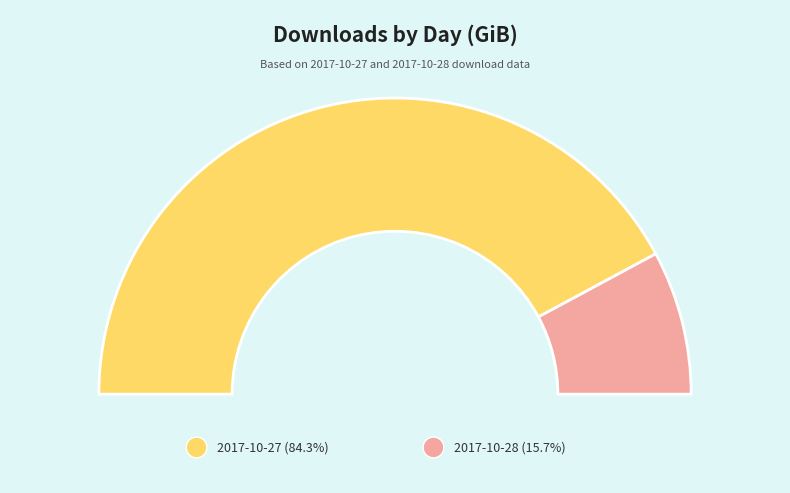

To the nearest percent, what percentage of the pie is 2017-10-28?

16%